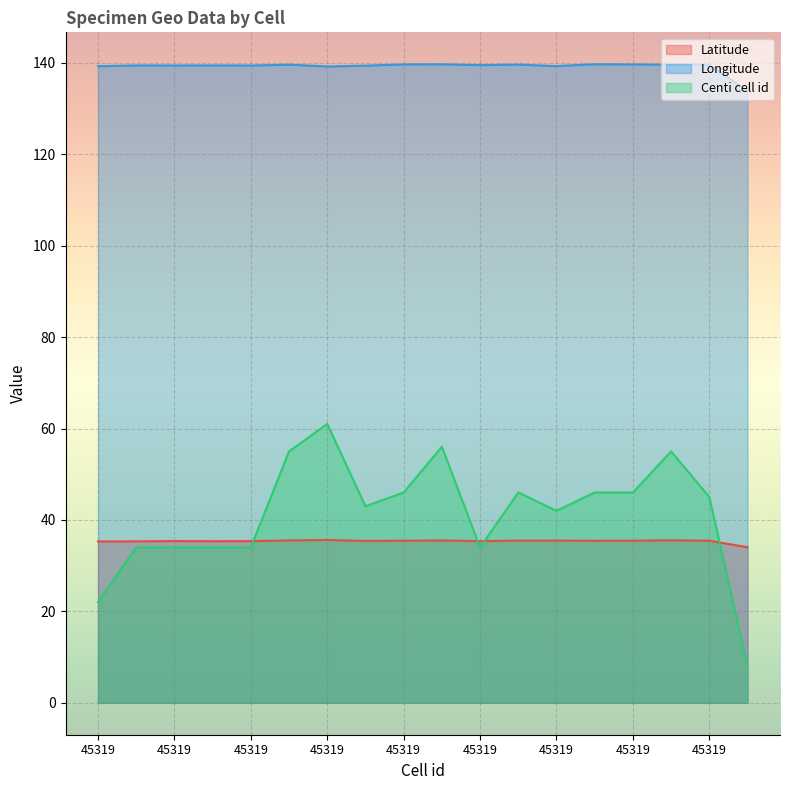

How many data points in Latitude are less than 35?

1